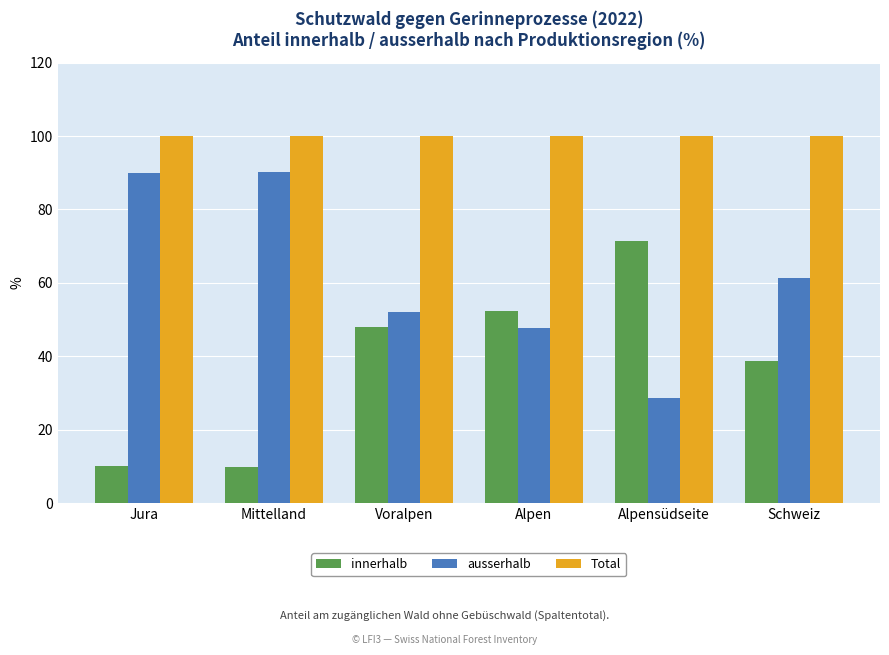

At how many categories does at least one series exceed 37?

6